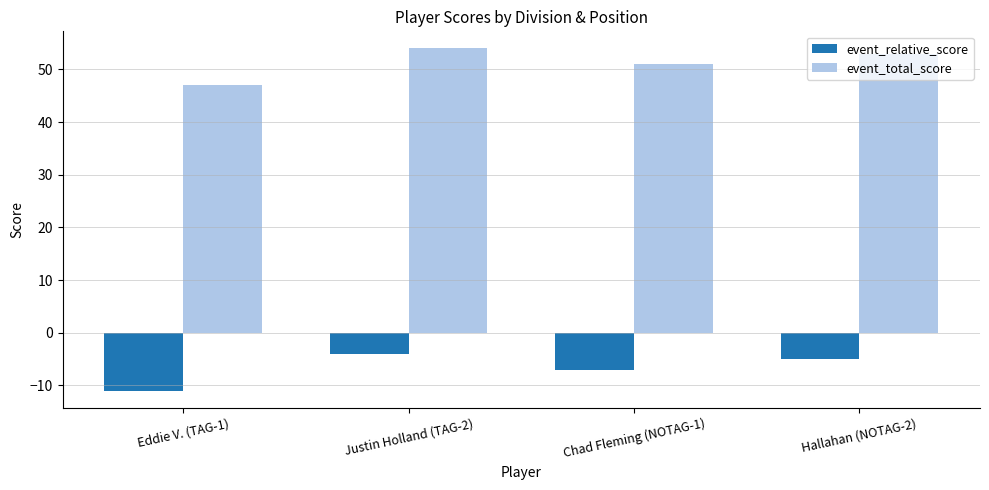

What is the difference between the maximum and second lowest values in the event_total_score series?

3